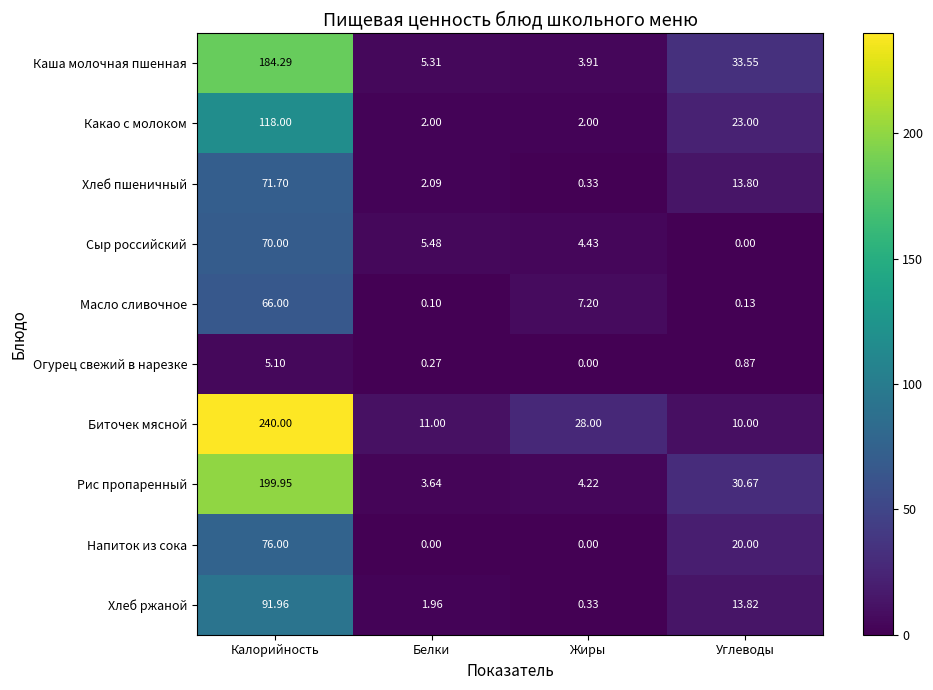

Which label corresponds to the largest value in the chart?

Калорийность